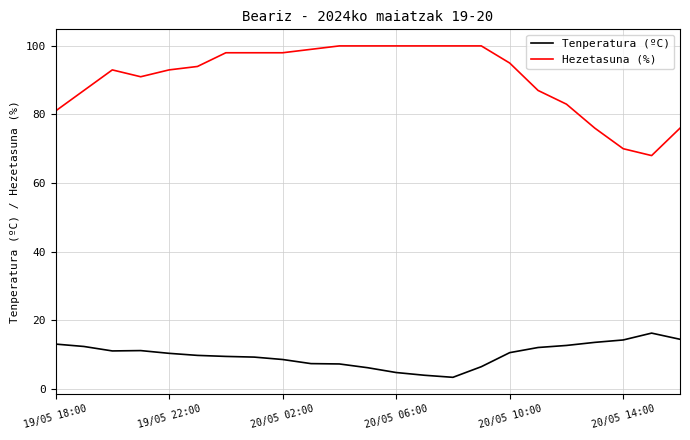

True or false: Hezetasuna (%) and Tenperatura (ºC) cross at least once.

False